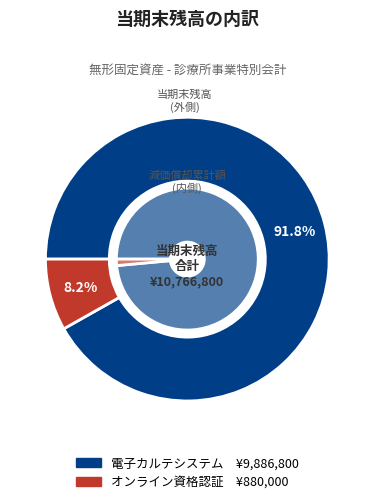

What is the change in value from 電子カルテシステム (台帳番号:20) to オンライン資格認証システム (台帳番号:30)?

-9006800